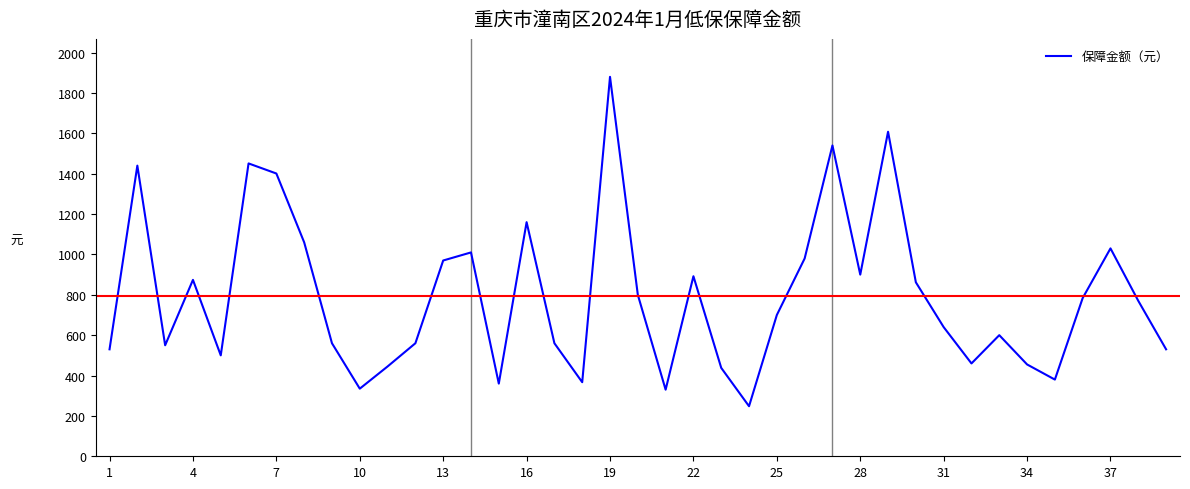

What is the greatest value displayed?

1880